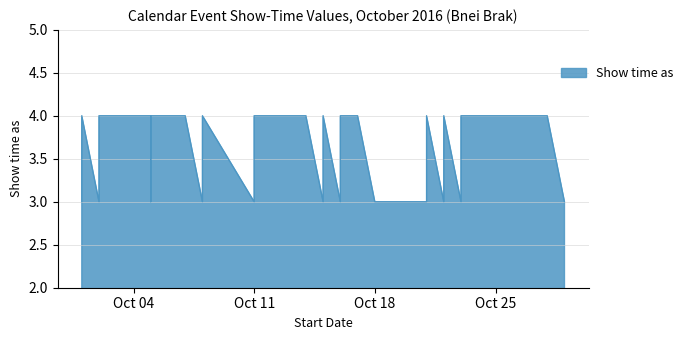

What value does the data have at Oct 04?

4